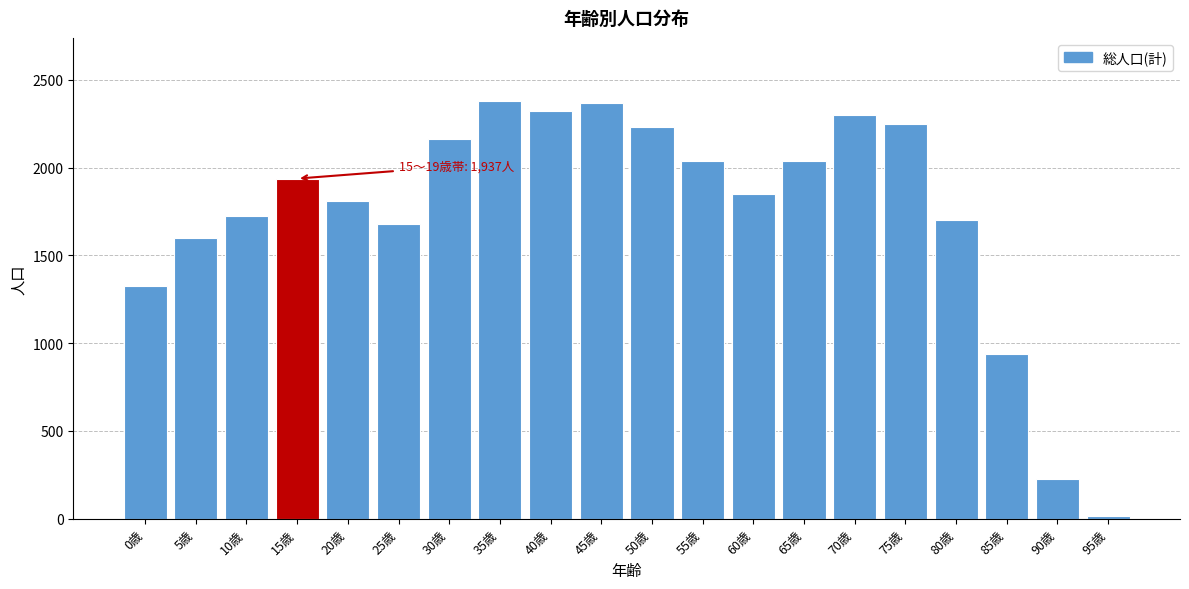

What is the label of the 7th bar from the right?

65歳